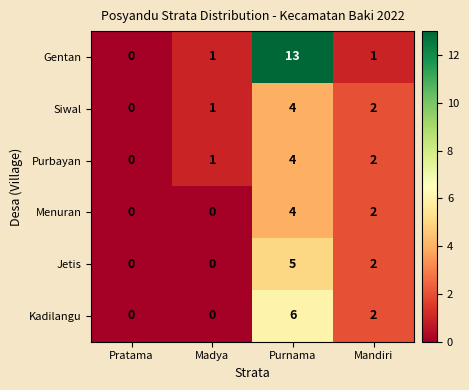

Which series changed the most between Madya and Purnama?

Gentan